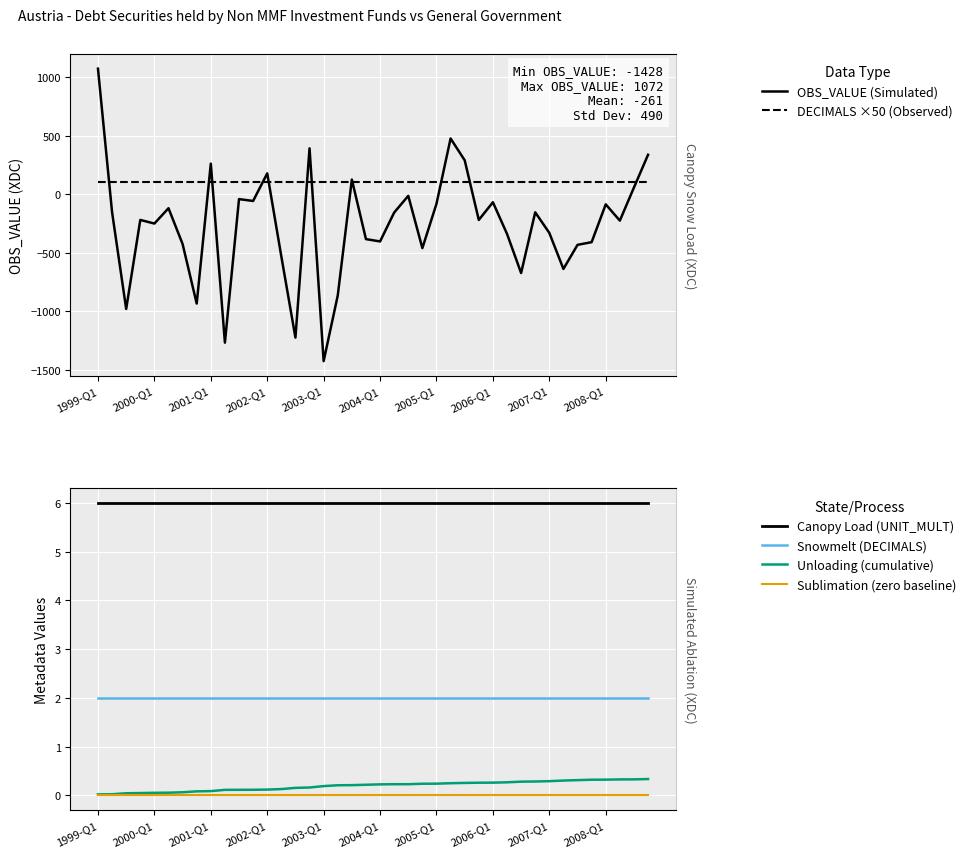

Is it true that Snowmelt (DECIMALS) equals 3.1 at 33?

False